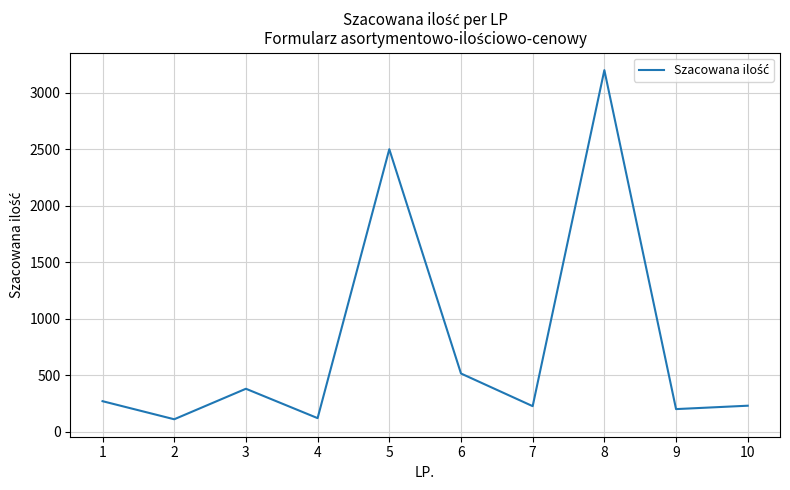

Where is the first local minimum?

2